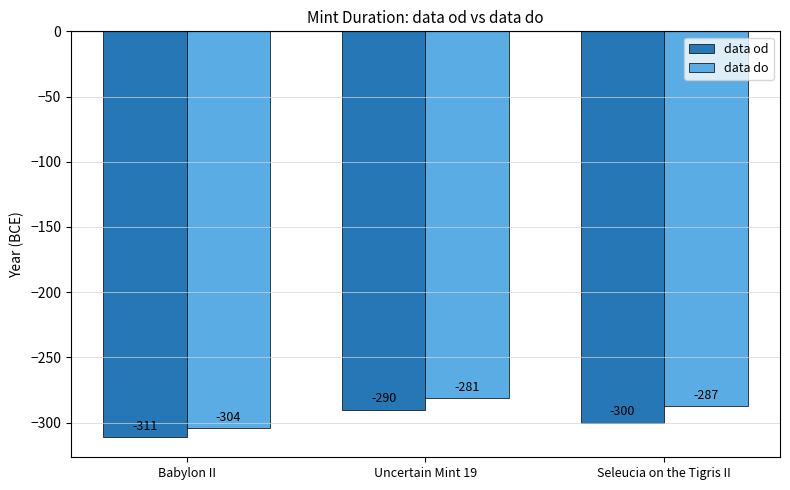

Between Babylon II and Uncertain Mint 19, which series saw the biggest shift?

data do